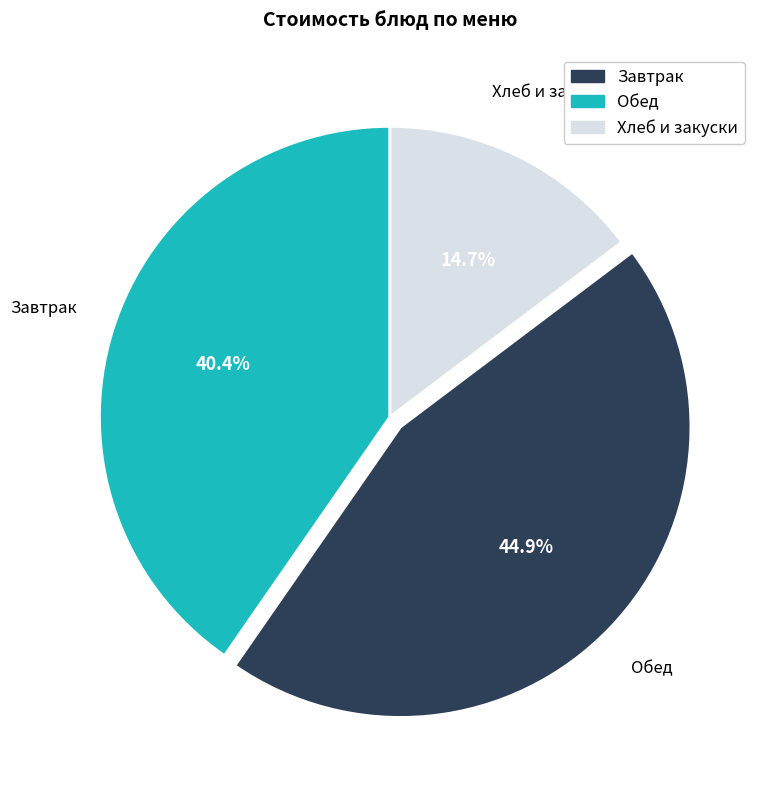

Does any single category account for the majority?

No